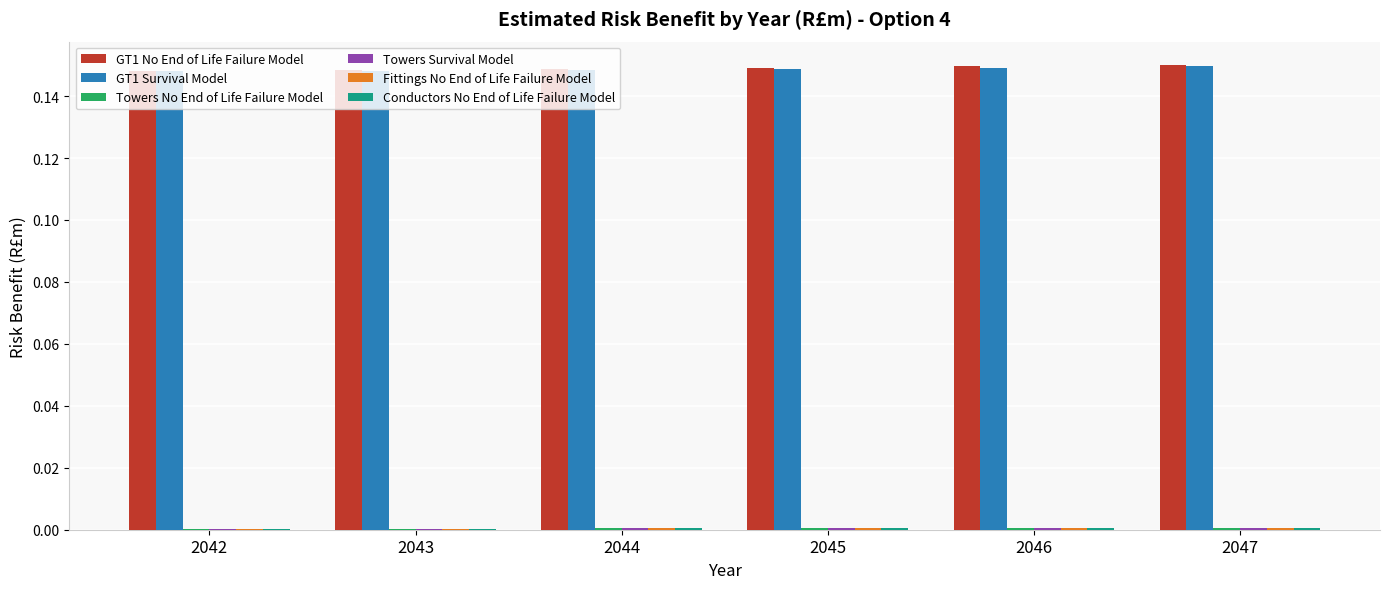

Between 2042 and 2047, which series saw the biggest shift?

GT1 No End of Life Failure Model